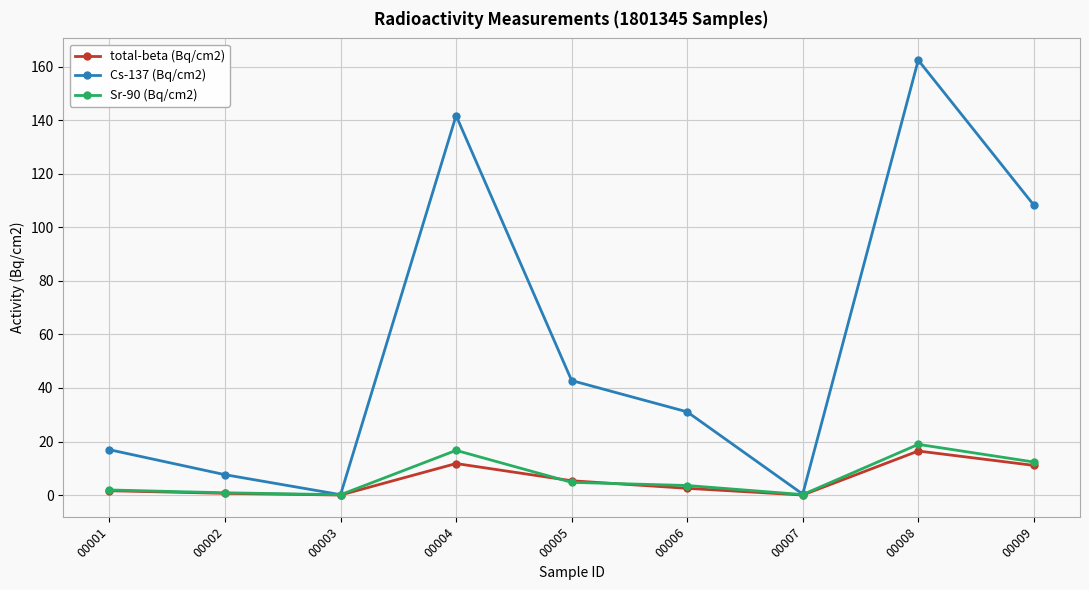

What is the value of the total-beta (Bq/cm2) point at the 6th from the left?

2.5